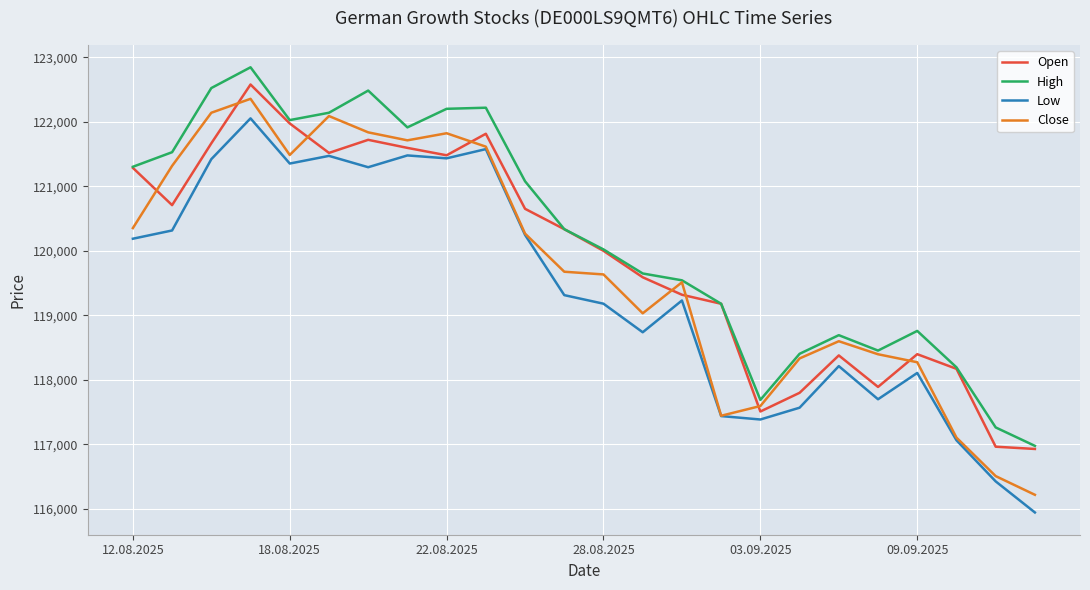

Which series has the largest range (max minus min)?

Close